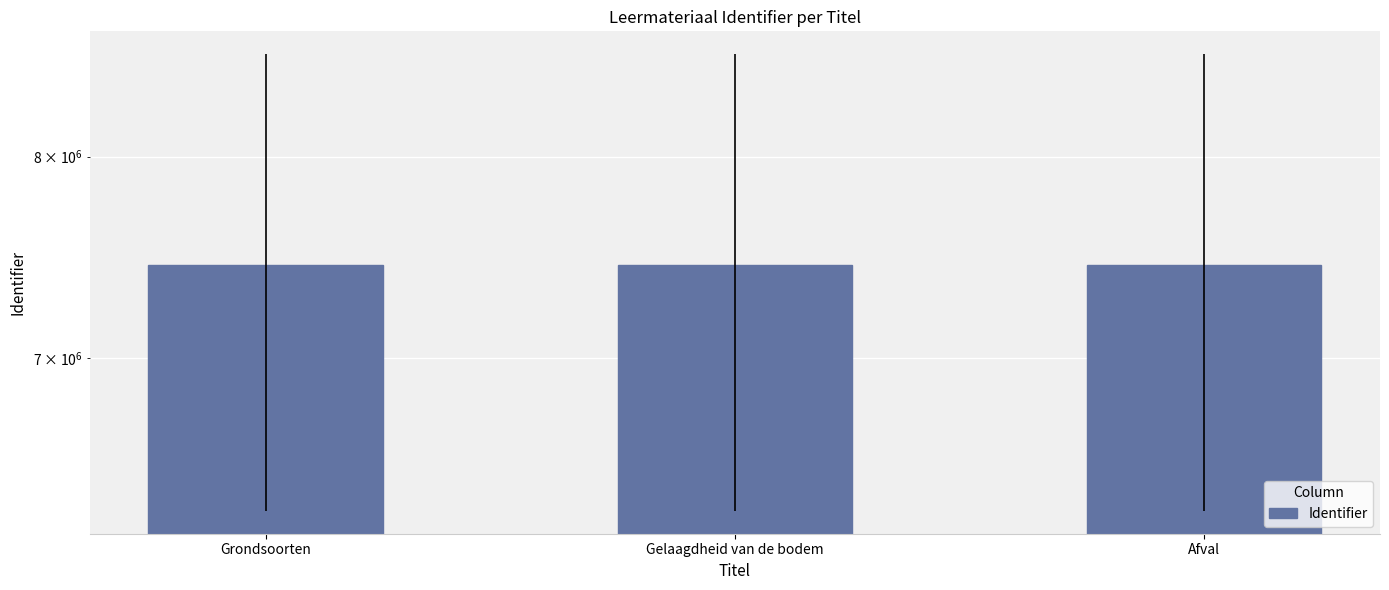

What is the label of the 2nd bar from the right?

Gelaagdheid van de bodem